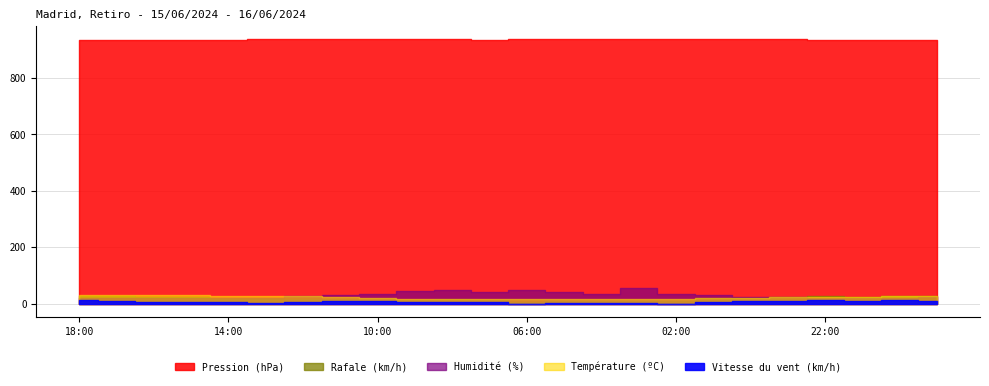

Which label corresponds to the largest value in the chart?

02:00